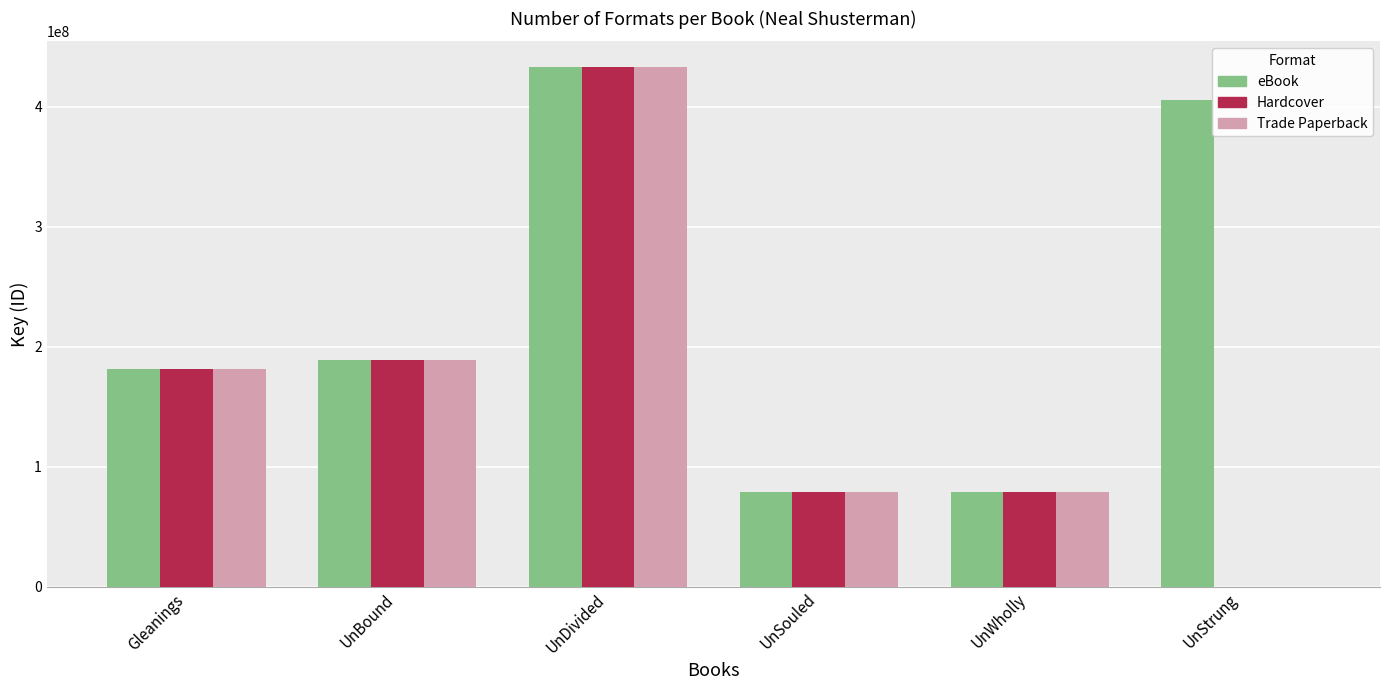

What is the sum of the eBook values at UnStrung and UnBound?

595485844